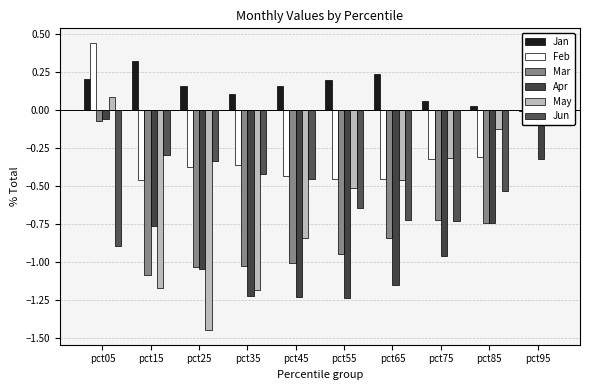

What is the difference between the Mar values at pct95 and pct75?

0.7